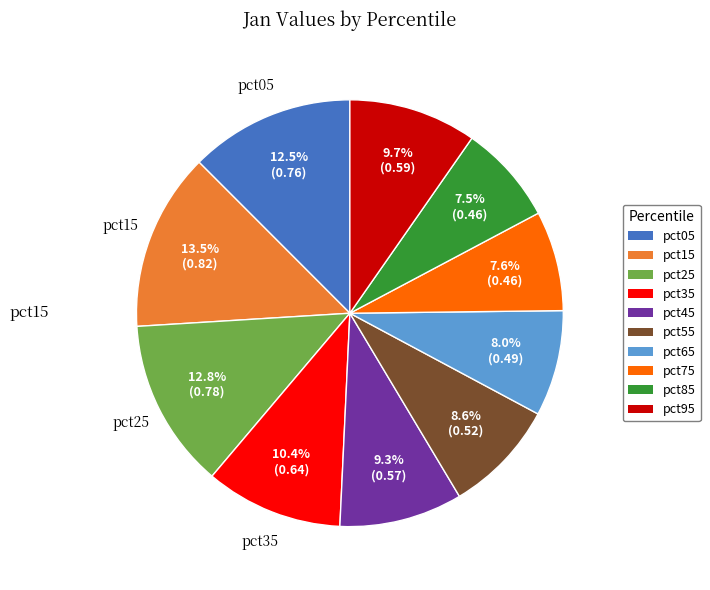

To the nearest percent, what is the average slice percentage?

10%